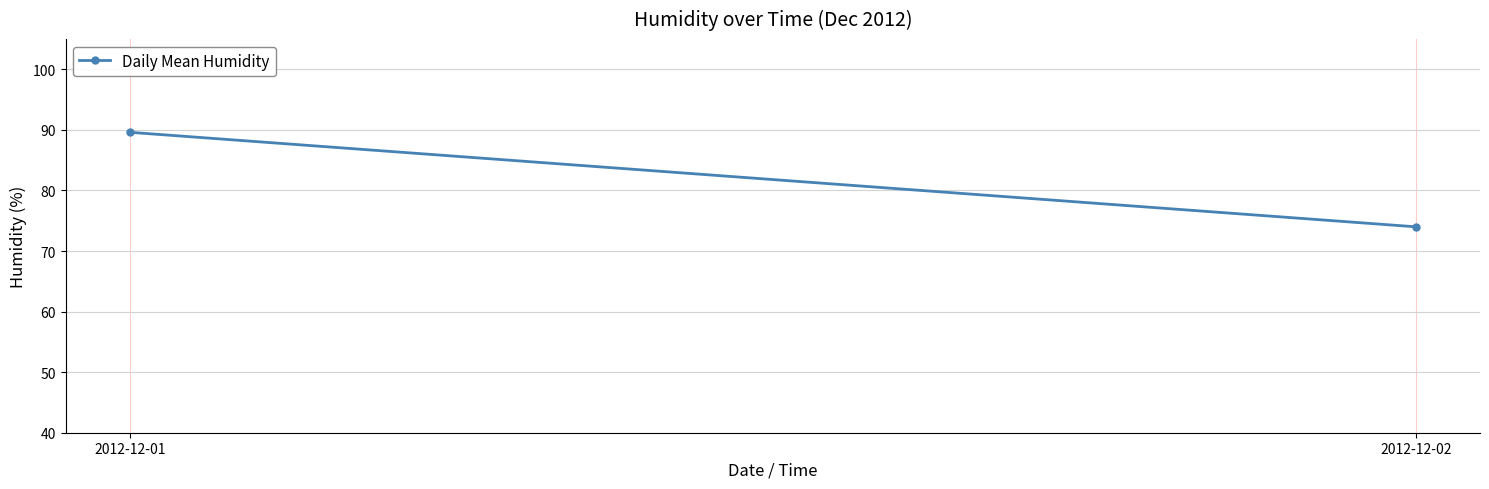

Reading left to right, list all the values displayed in this chart.

2012-12-01=89.6	2012-12-02=74.0